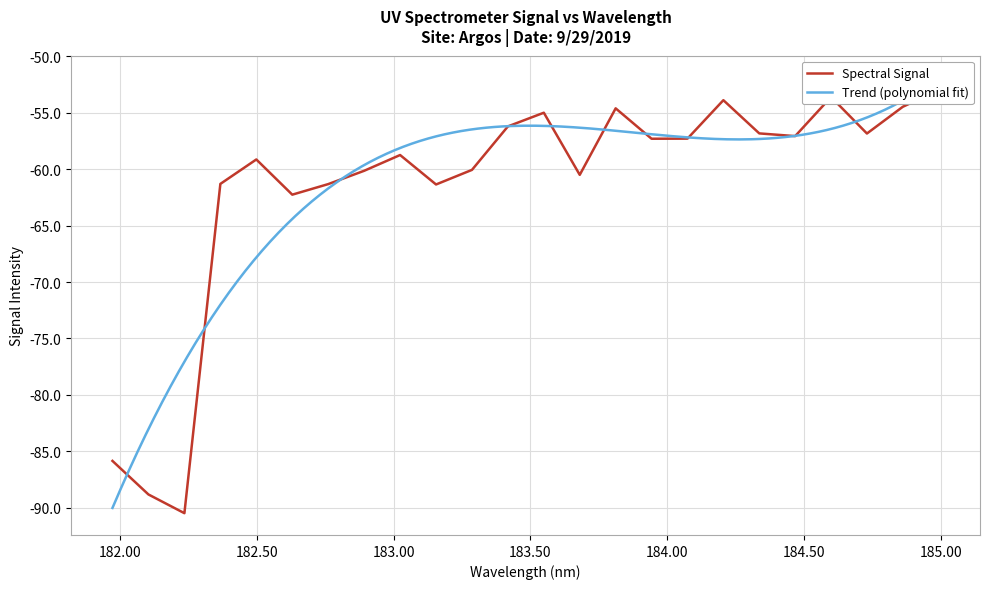

What is the change in value from 182.00 to 185.00?

+28.7